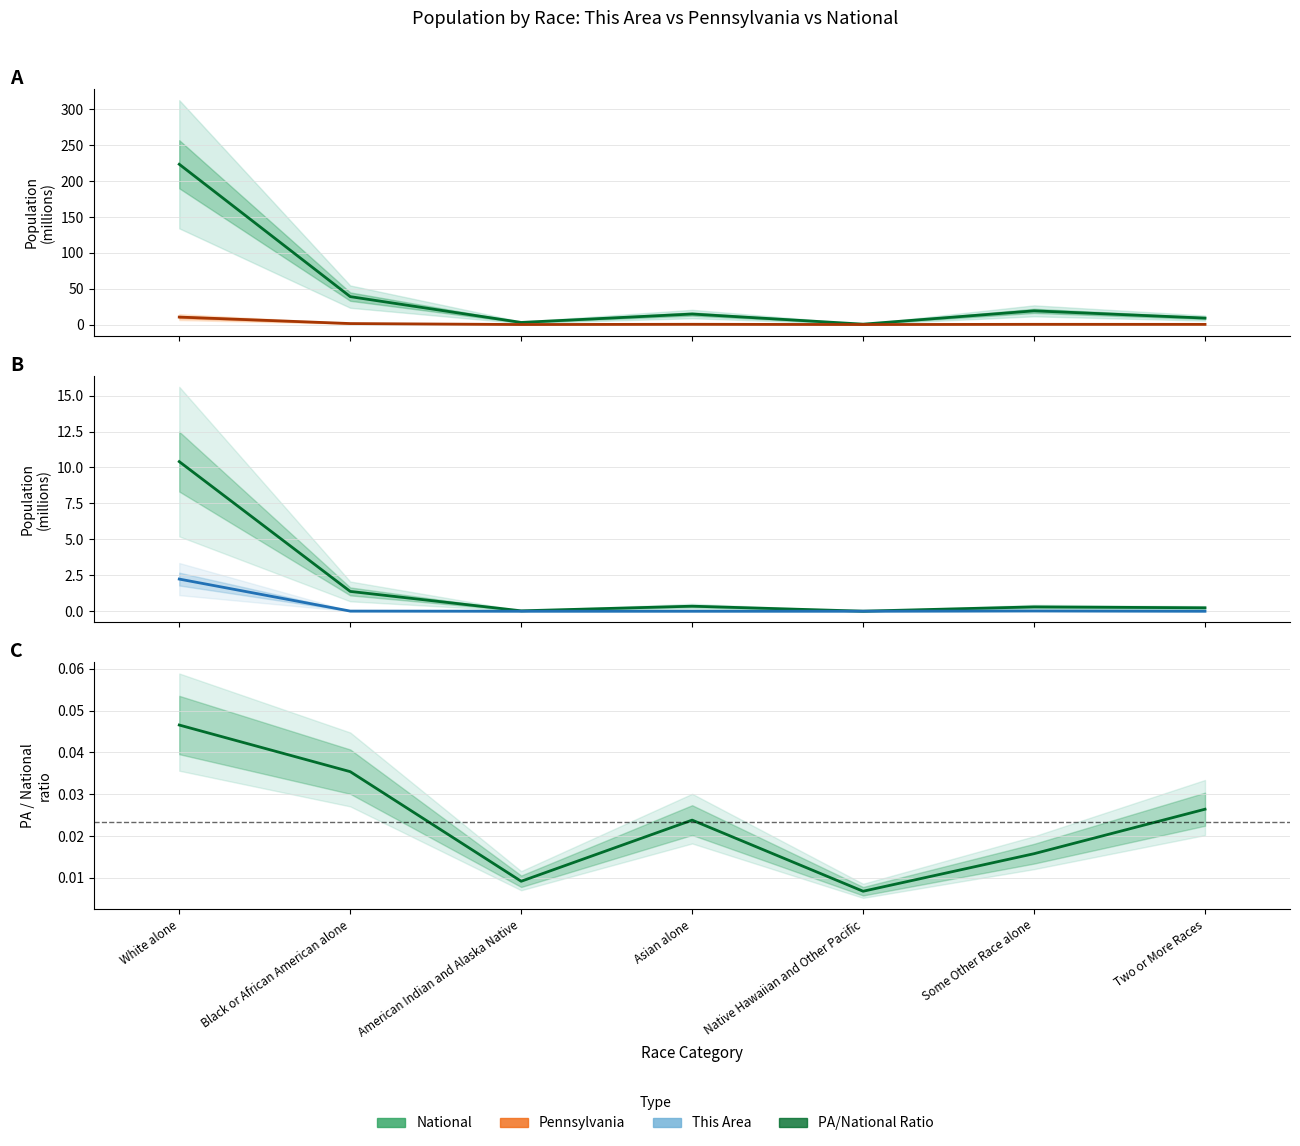

At which category is the sum across all series the highest?

White alone